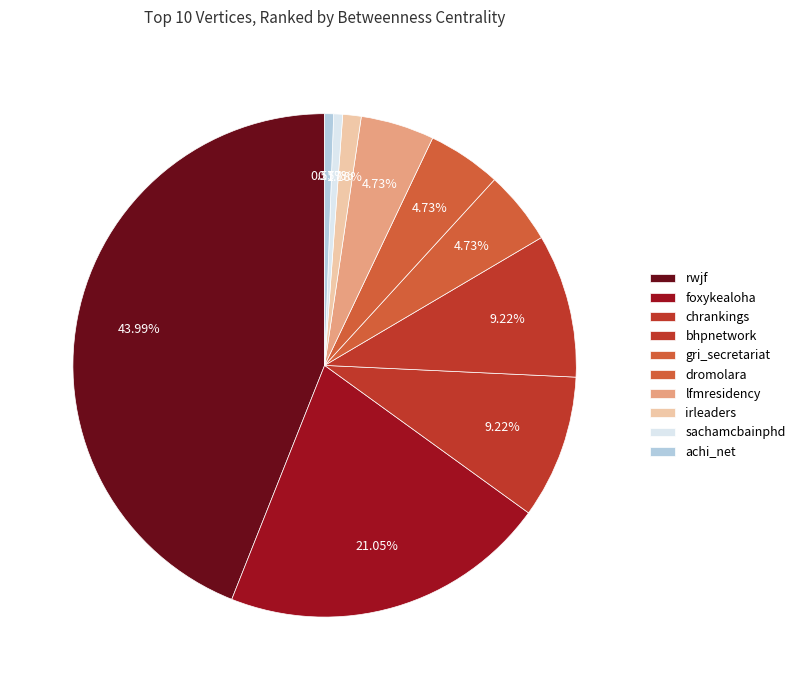

To the nearest percent, what percentage of the pie is bhpnetwork?

9%